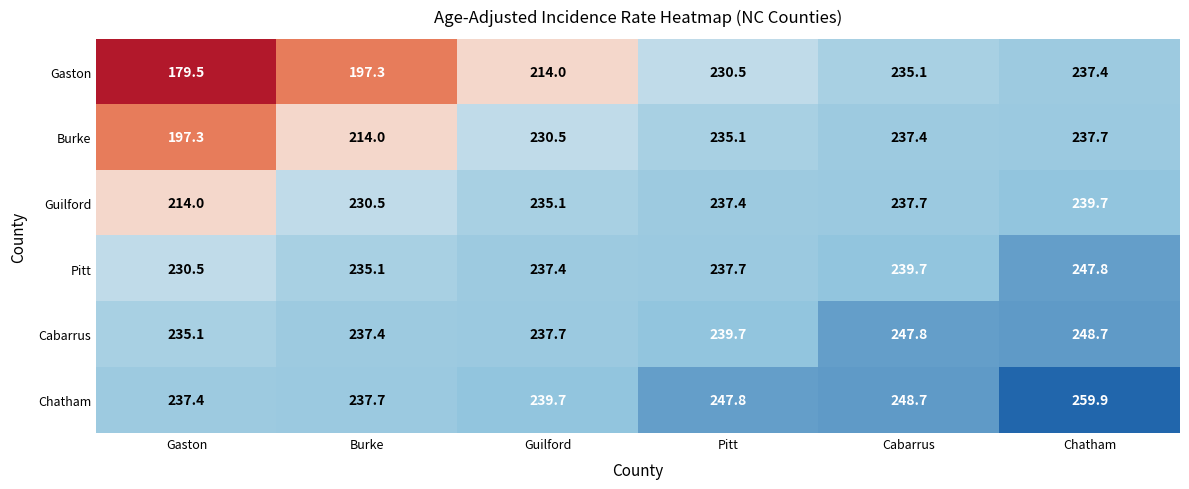

The value of Pitt at Chatham is 100.4. True or false?

False